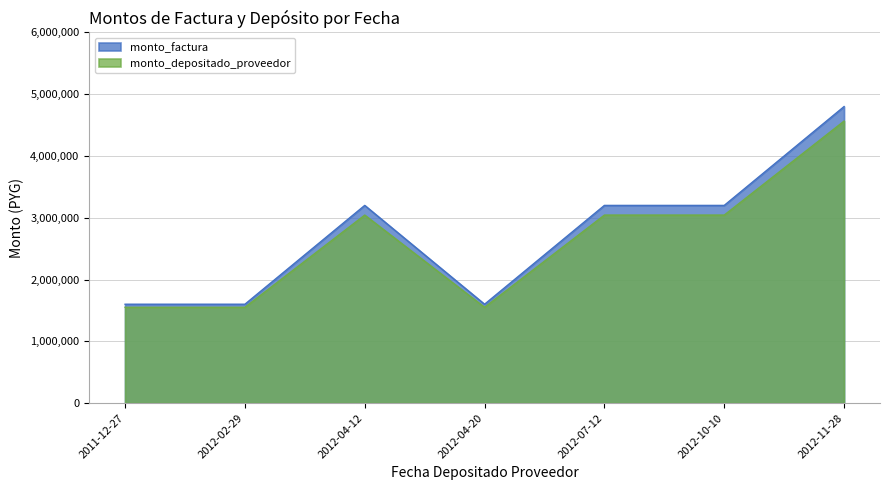

List the series in order of their overall mean, highest first.

monto_factura, monto_depositado_proveedor